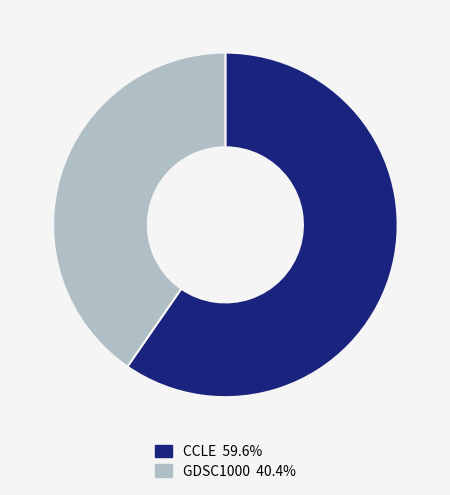

Do GDSC1000 40.4% and CCLE 59.6% together represent more than half of the pie?

Yes